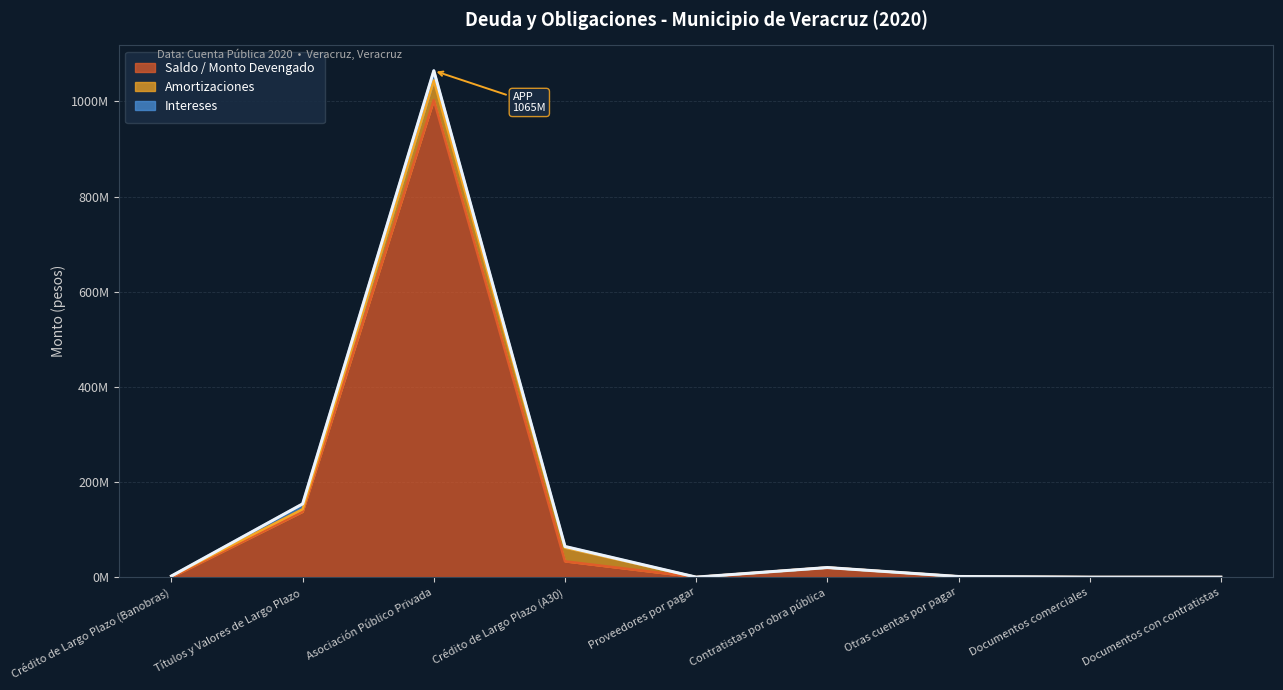

What position from the right is Crédito de Largo Plazo (A30)?

6